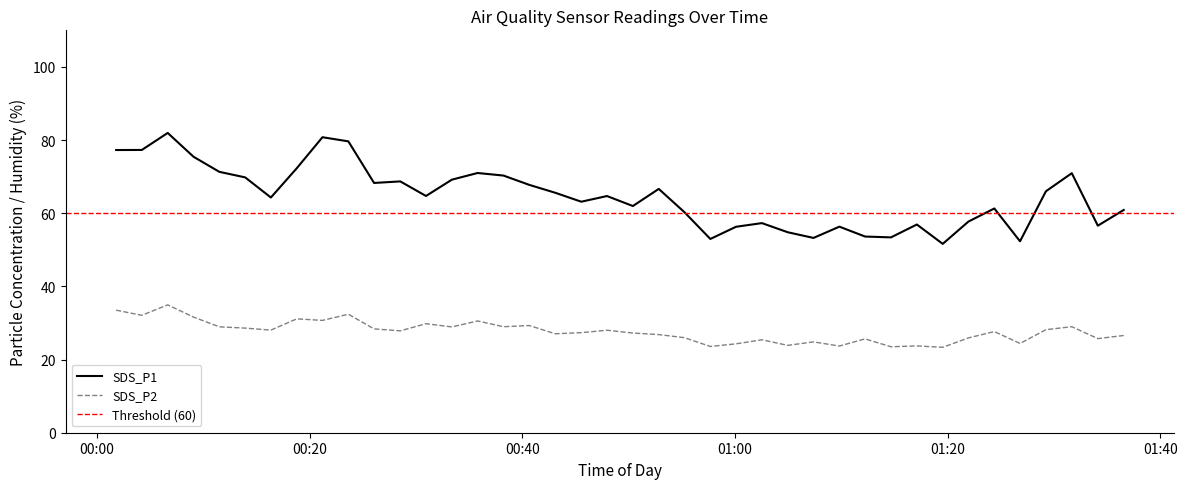

What position from the right is 2020/12/08 00:11:31?

36